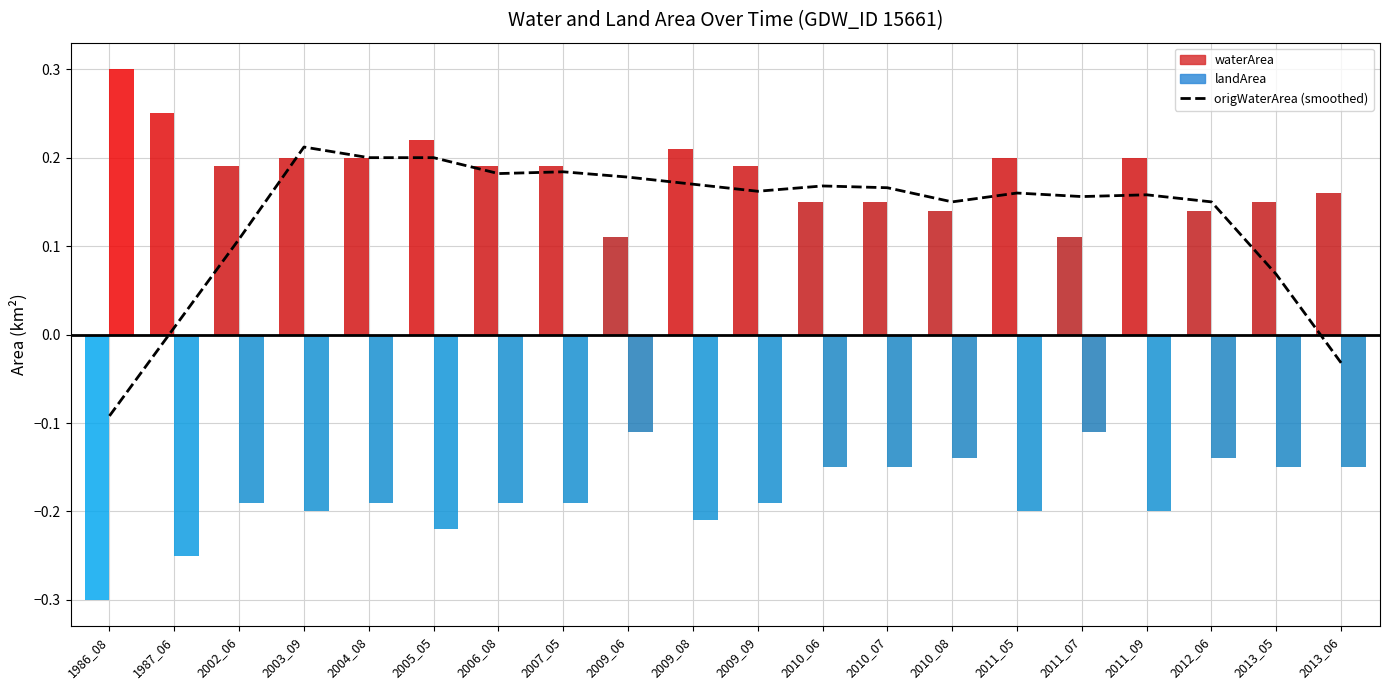

Which series has the largest total across all categories?

waterArea